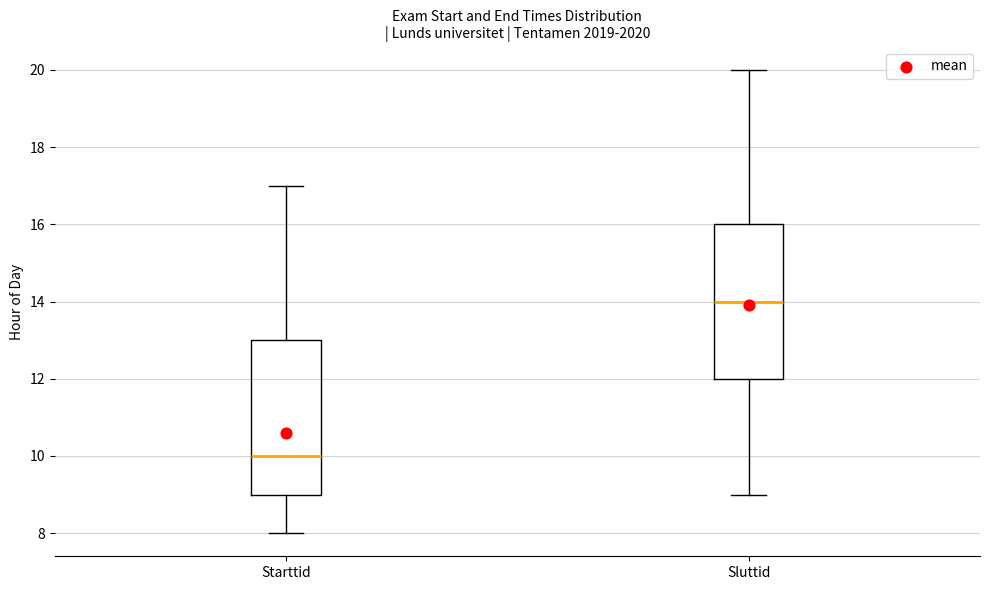

Reading left to right, read every box against the y-axis: the position of its median line, the range the box covers, and the ends of its whiskers. The values are not printed on the chart, so give them approximately, as read against the axis.

Starttid: median 10, box 9 to 13, whiskers 8 to 17
Sluttid: median 14, box 12 to 16, whiskers 9 to 20